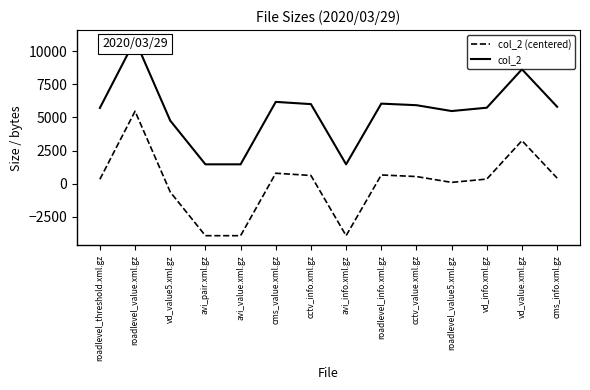

Count the number of data series in this chart.

2